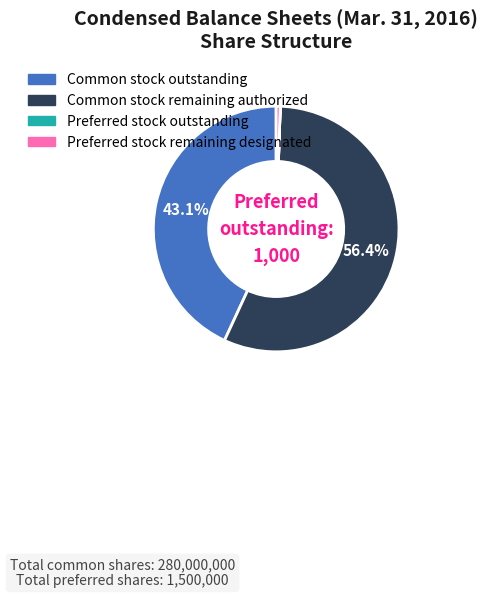

Is there a majority slice in this chart?

Yes